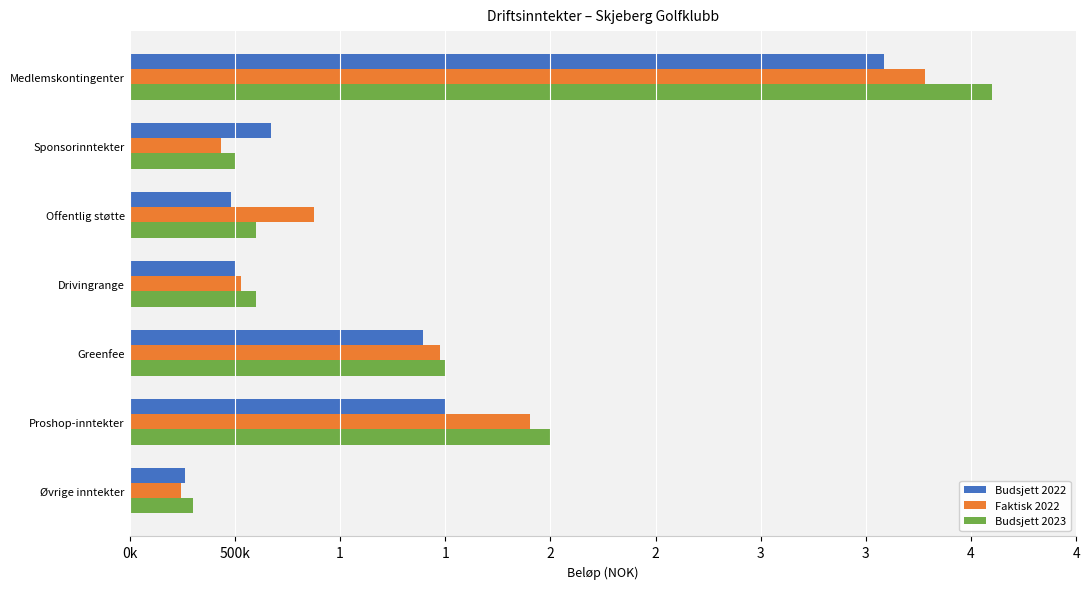

Which series has the largest total across all categories?

Budsjett 2023